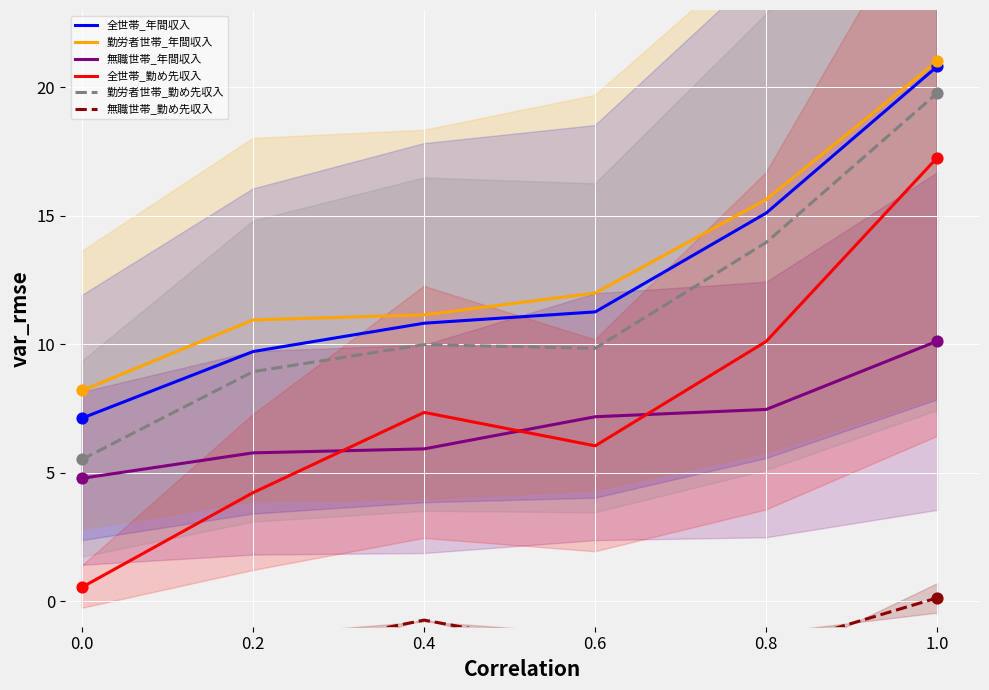

At which category is the sum across all series the highest?

1.0